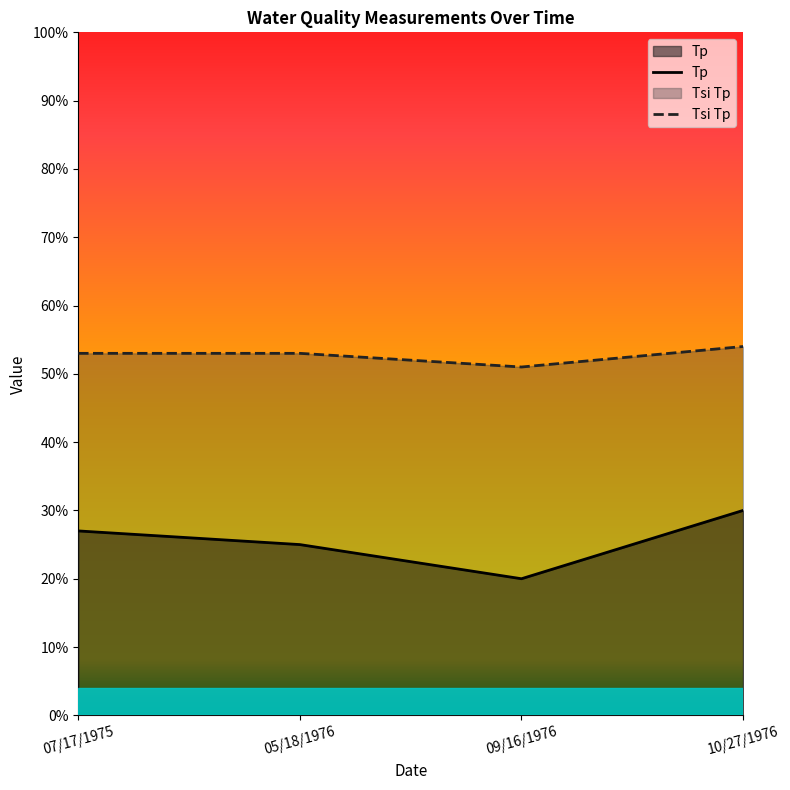

Is it true that Tsi Tp equals 54 at 10/27/1976?

True